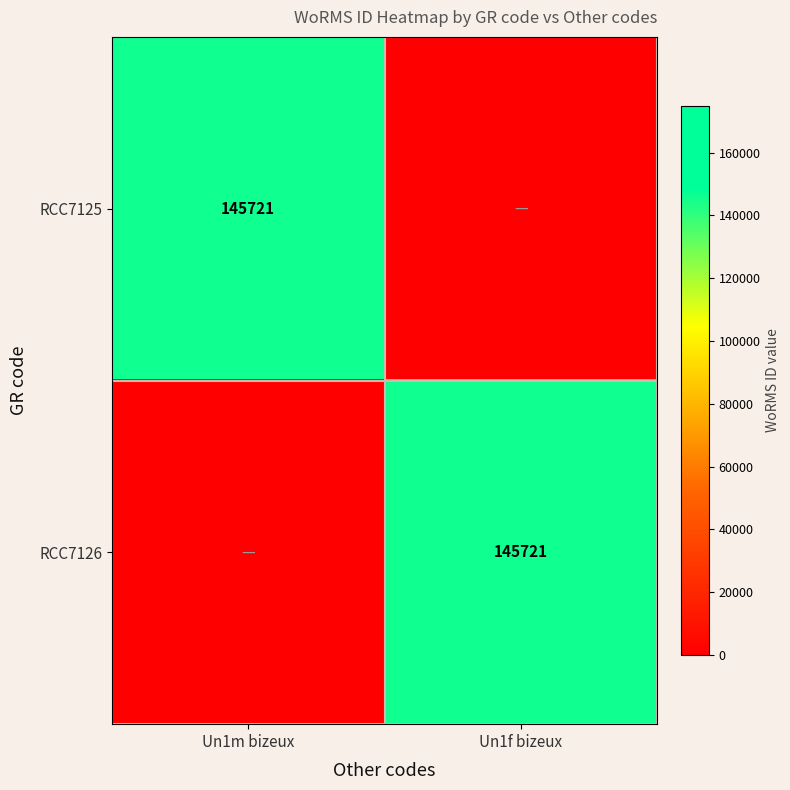

The RCC7126 series shows 211315 at Un1f bizeux. True or false?

False